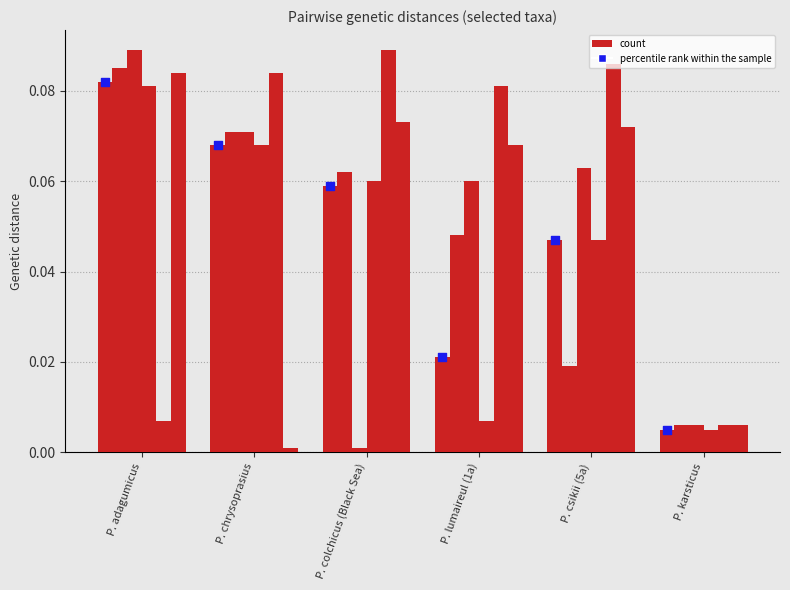

At which category is the sum across all series the highest?

P. adagumicus